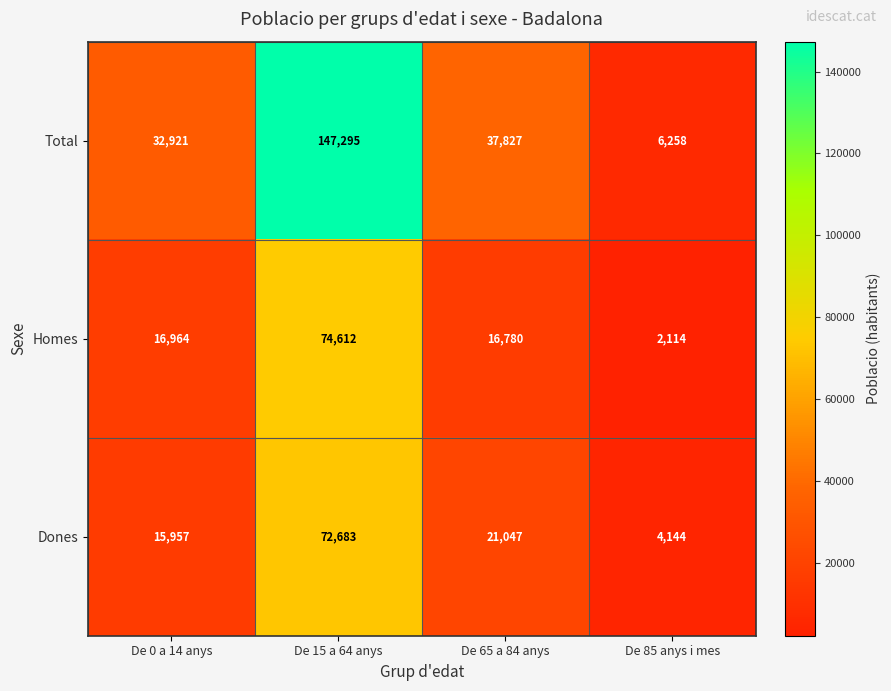

Is it true that Homes equals 2114 at De 85 anys i mes?

True